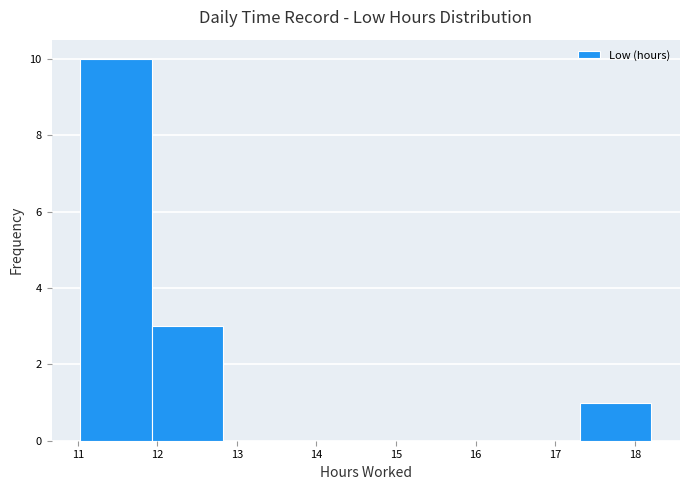

Which range on the x-axis has the tallest bar?

11.0 to 11.9